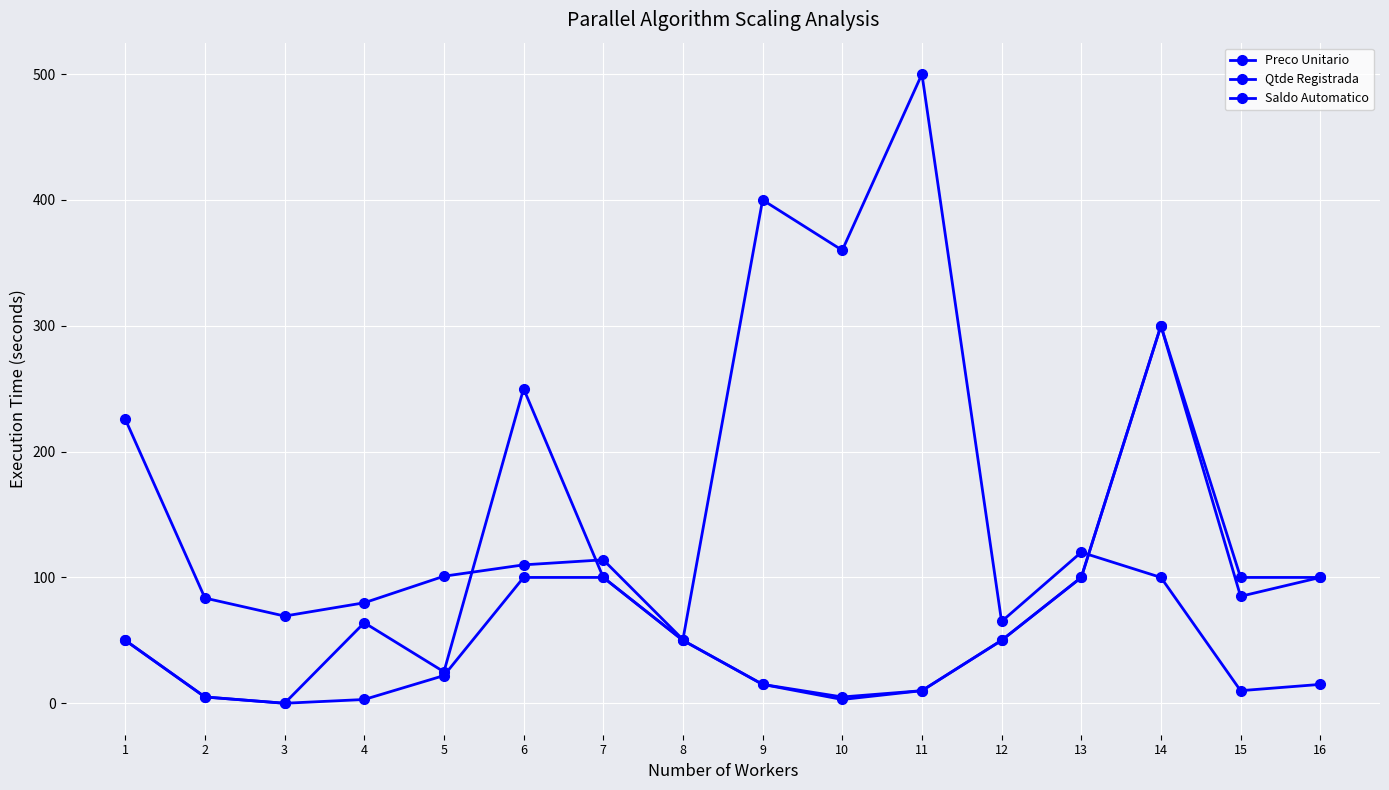

True or false: Saldo Automatico has more than 2 points higher than both neighbors.

False